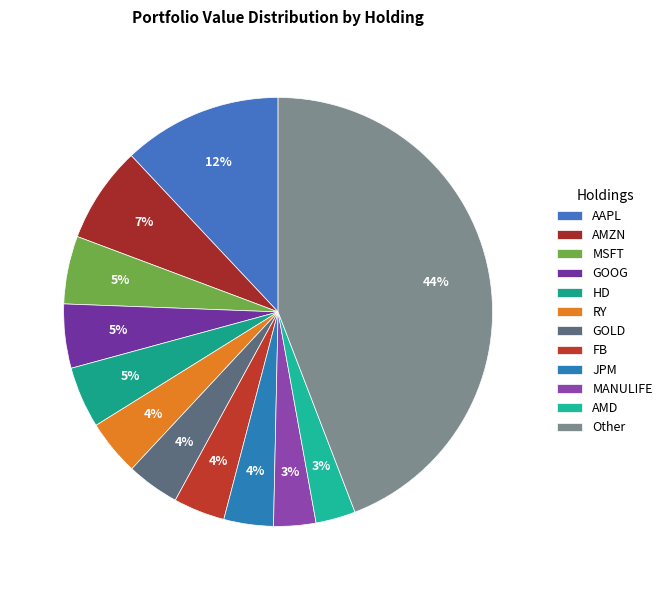

Count the number of slices in the pie.

12